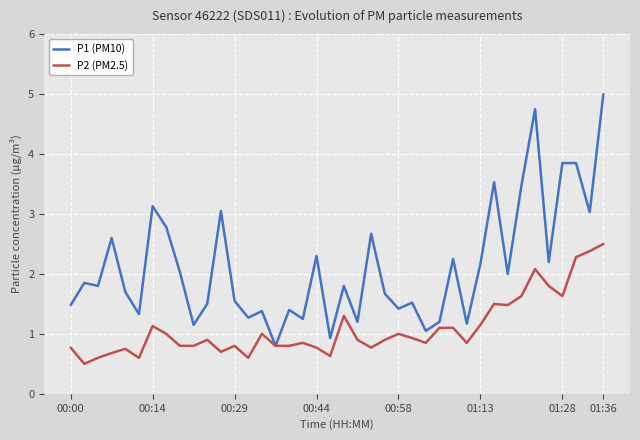

Which series has the largest total across all categories?

P1 (PM10)